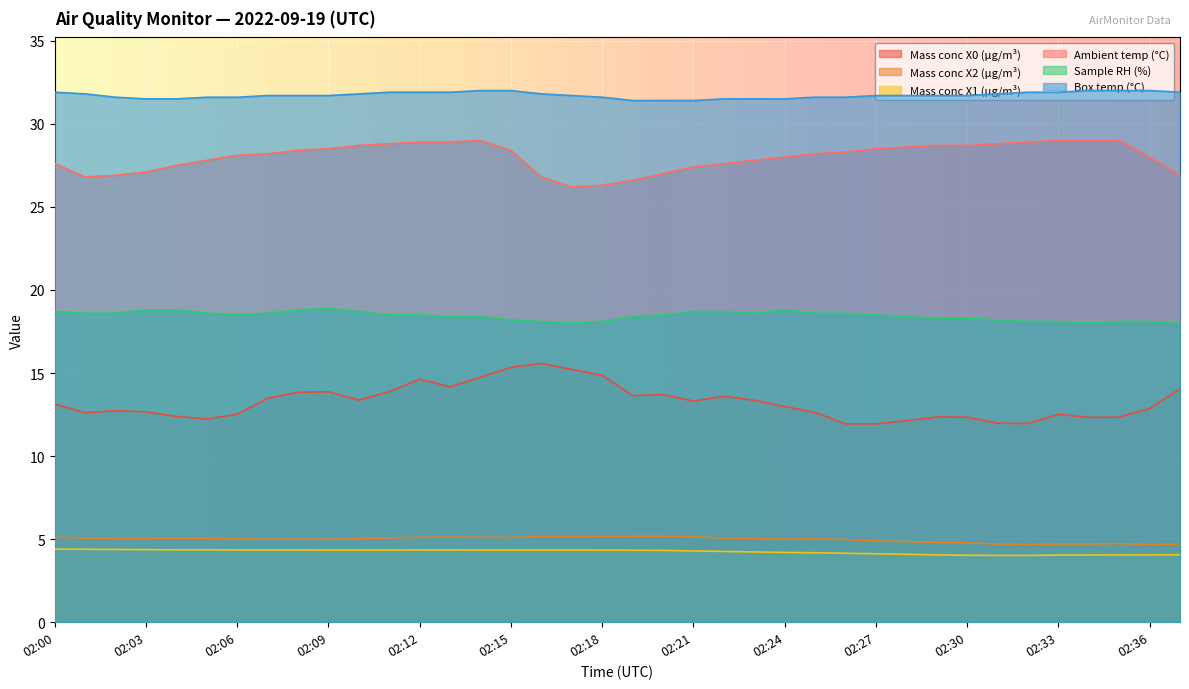

What is the average value of the Sample RH (%) series?

18.4